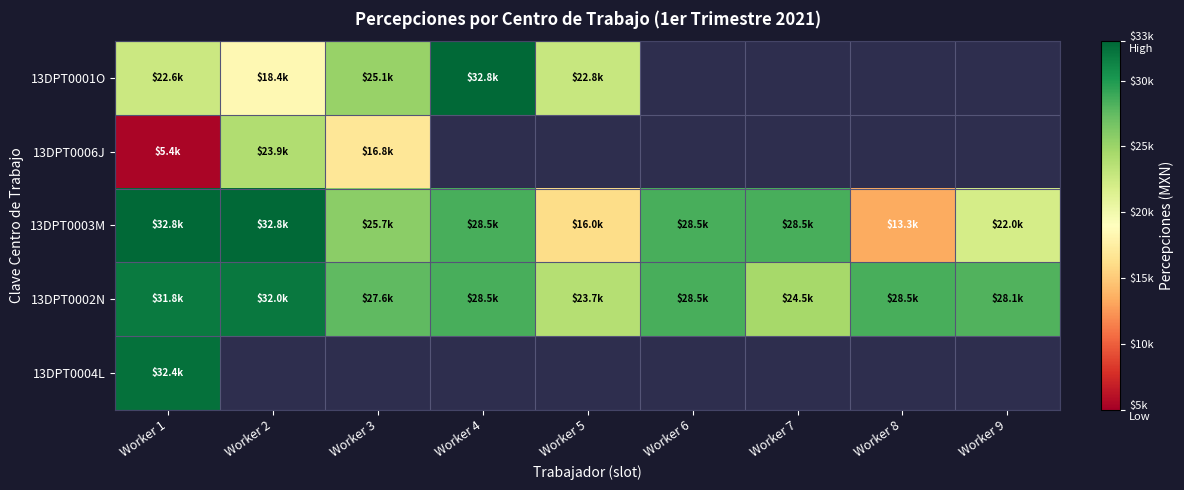

What is the minimum value for 13DPT0003M?

13324.5